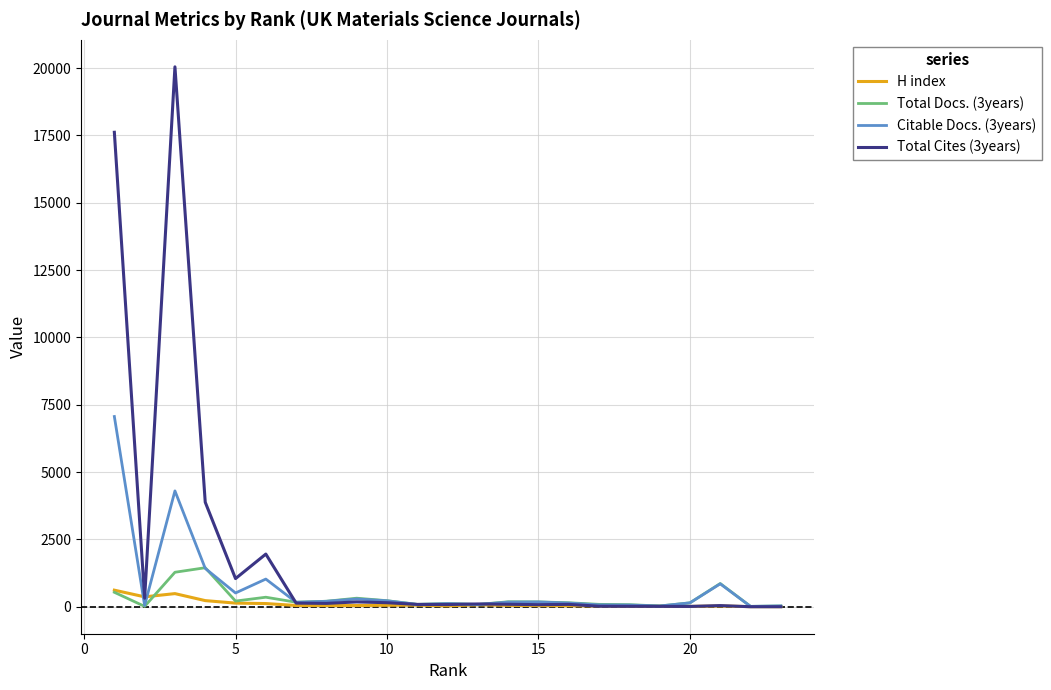

What is the maximum value shown in the chart?

20048